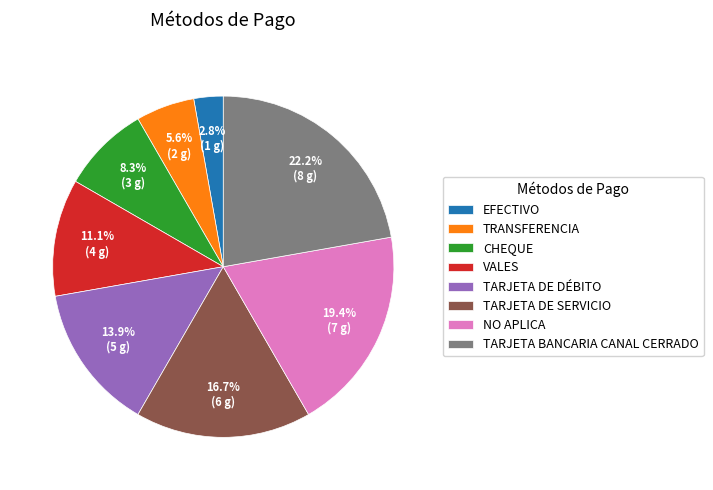

Which slice is the smallest?

EFECTIVO